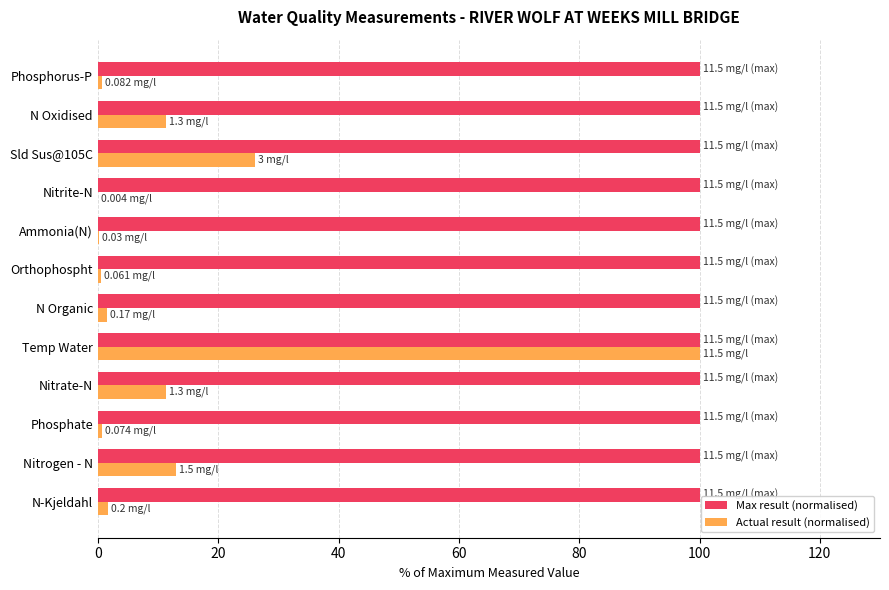

At which category is the sum across all series the highest?

Temp Water